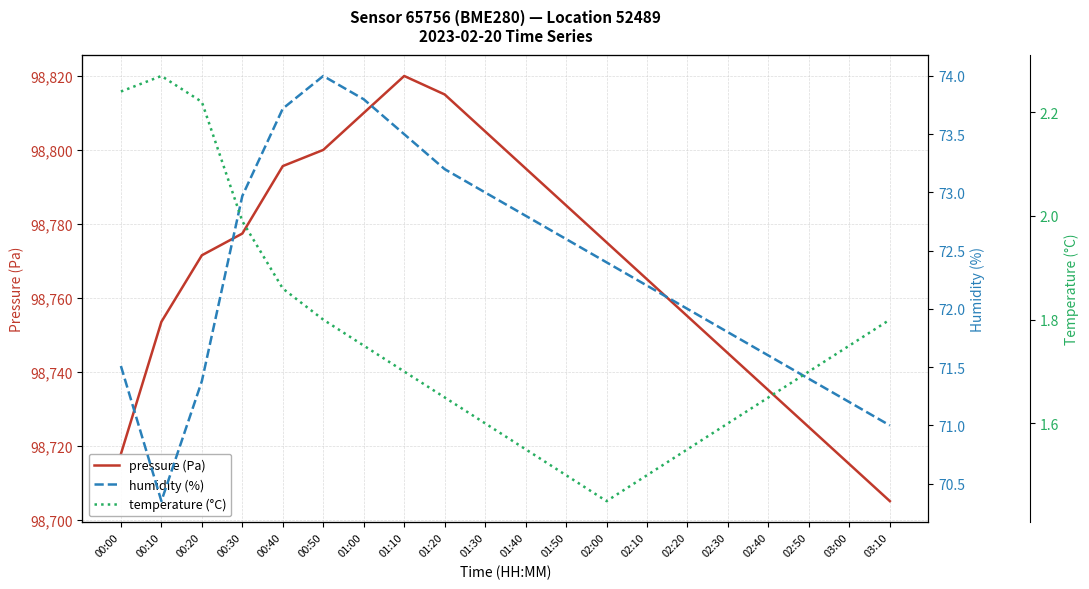

Which series has the widest spread of values?

pressure (Pa)